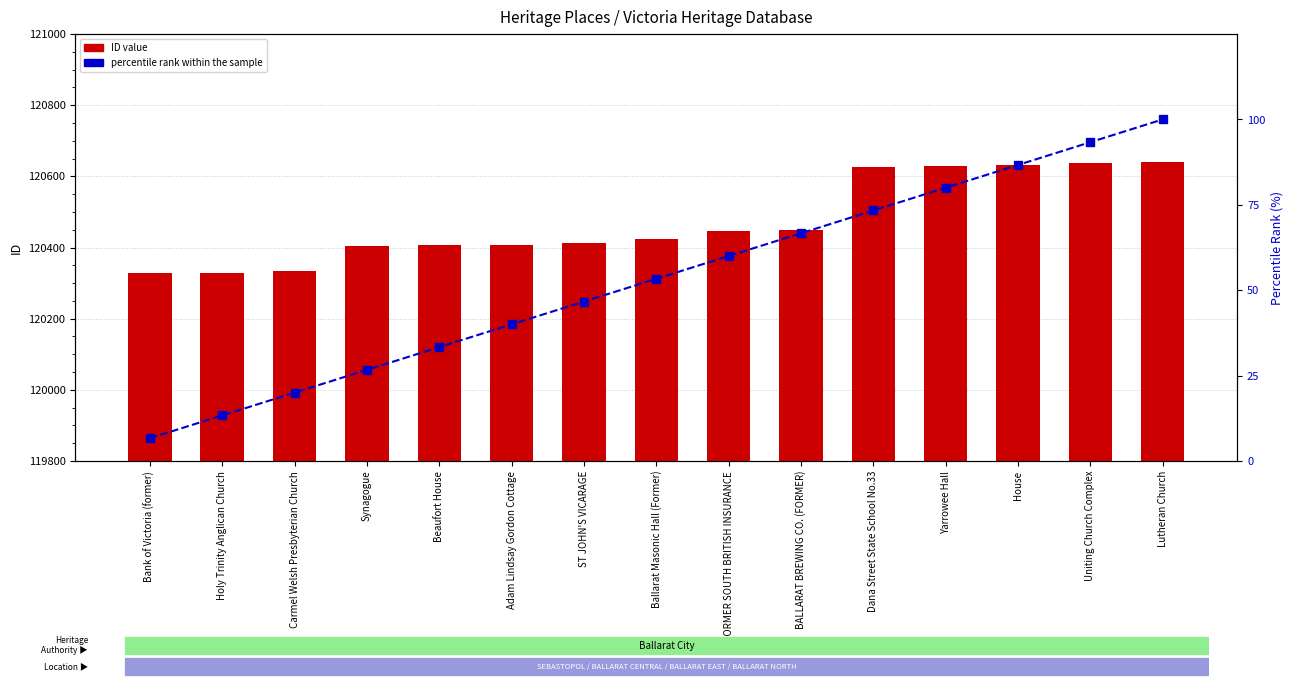

At how many categories does at least one series exceed 40287?

15